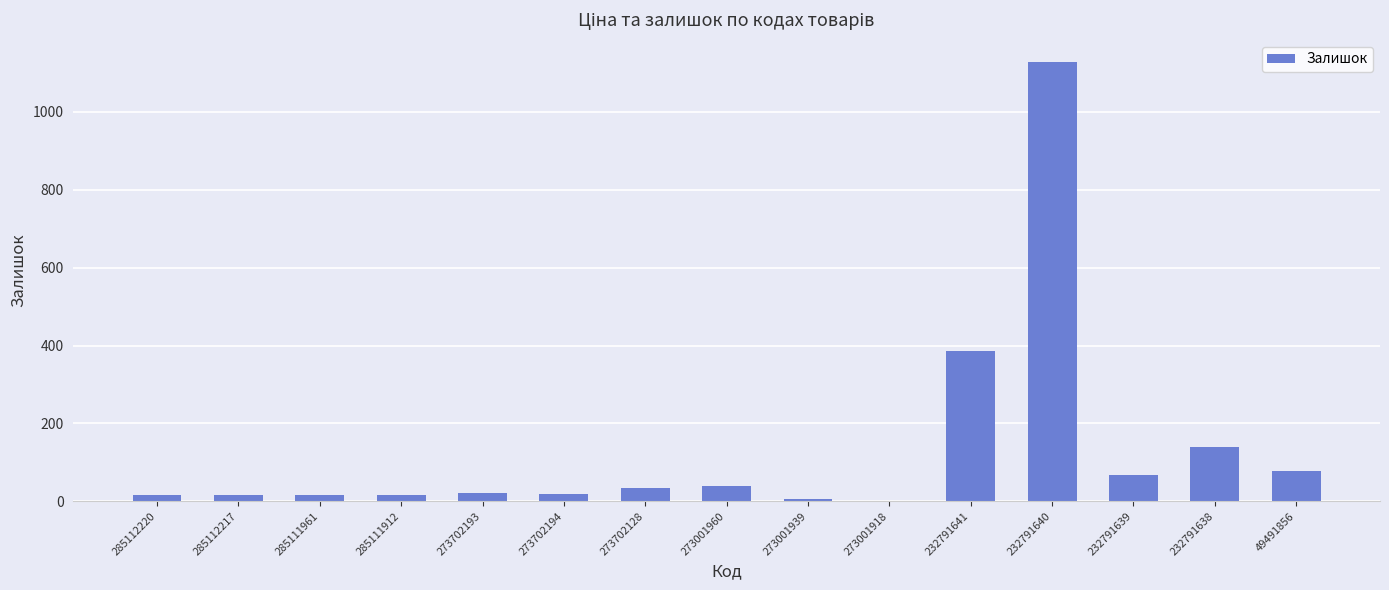

True or false: the data shows 1498 at 232791640.

False